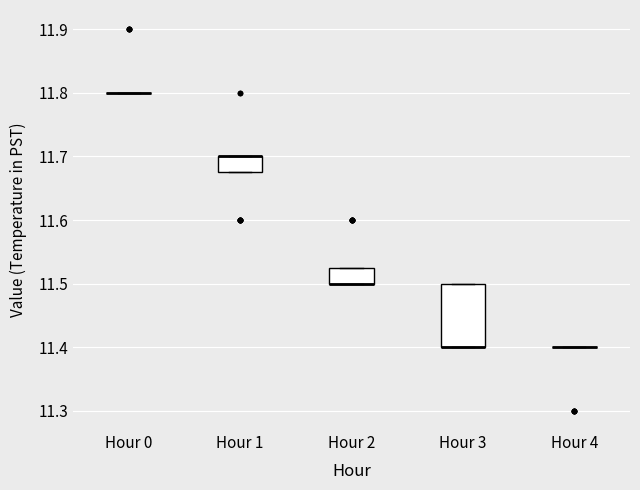

Reading left to right, transcribe this box plot: for each box, give where its median line is, the range the box spans, and where its two whiskers end, as read against the y-axis. The values are not printed on the chart, so give them approximately, as read against the axis.

Hour 0: box collapsed to a line at 11.80, whiskers 11.80 to 11.80
Hour 1: median 11.70 (drawn on the box's upper edge), box 11.68 to 11.70, whiskers 11.68 to 11.70
Hour 2: median 11.50 (drawn on the box's lower edge), box 11.50 to 11.53, whiskers 11.50 to 11.53
Hour 3: median 11.40 (drawn on the box's lower edge), box 11.40 to 11.50, whiskers 11.40 to 11.50
Hour 4: box collapsed to a line at 11.40, whiskers 11.40 to 11.40